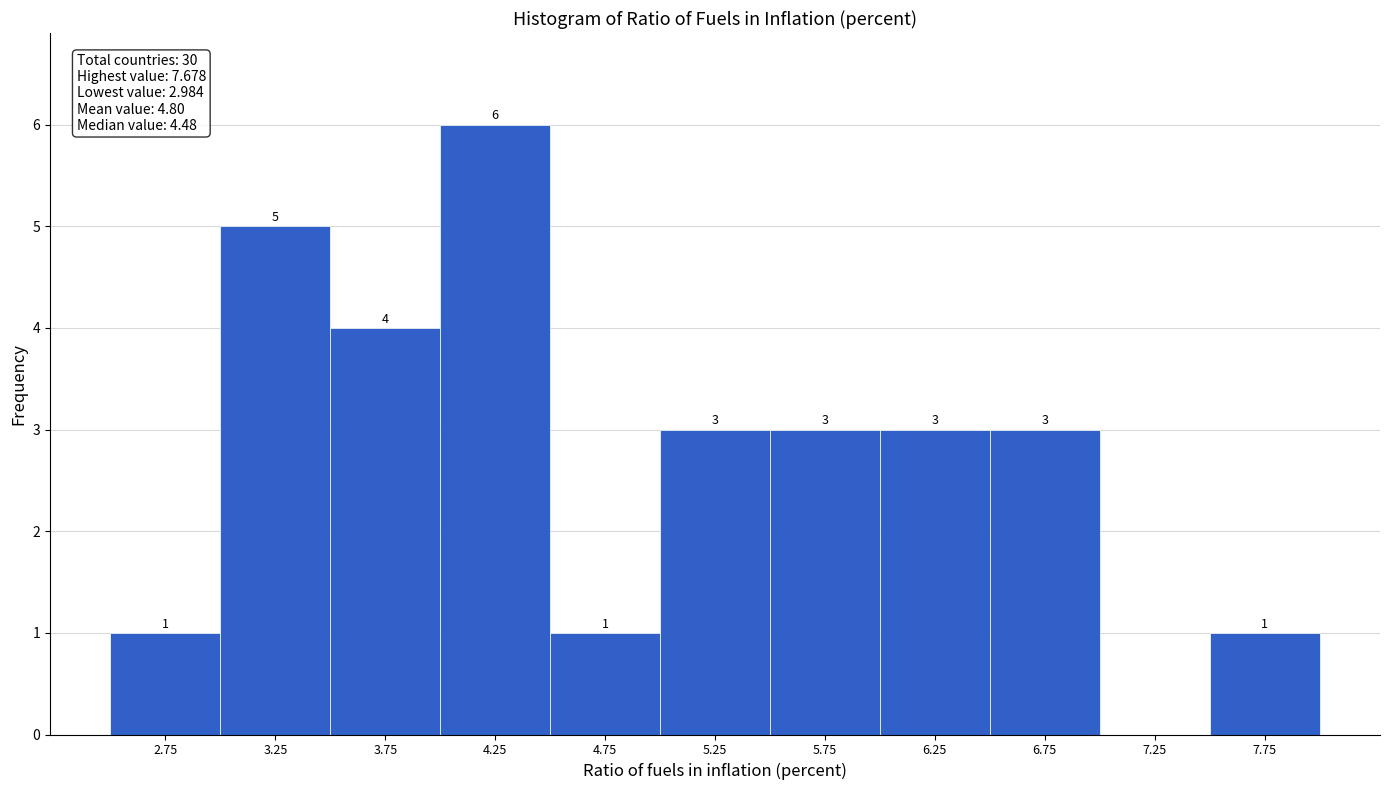

Which range on the x-axis has the tallest bar?

4.0 to 4.5